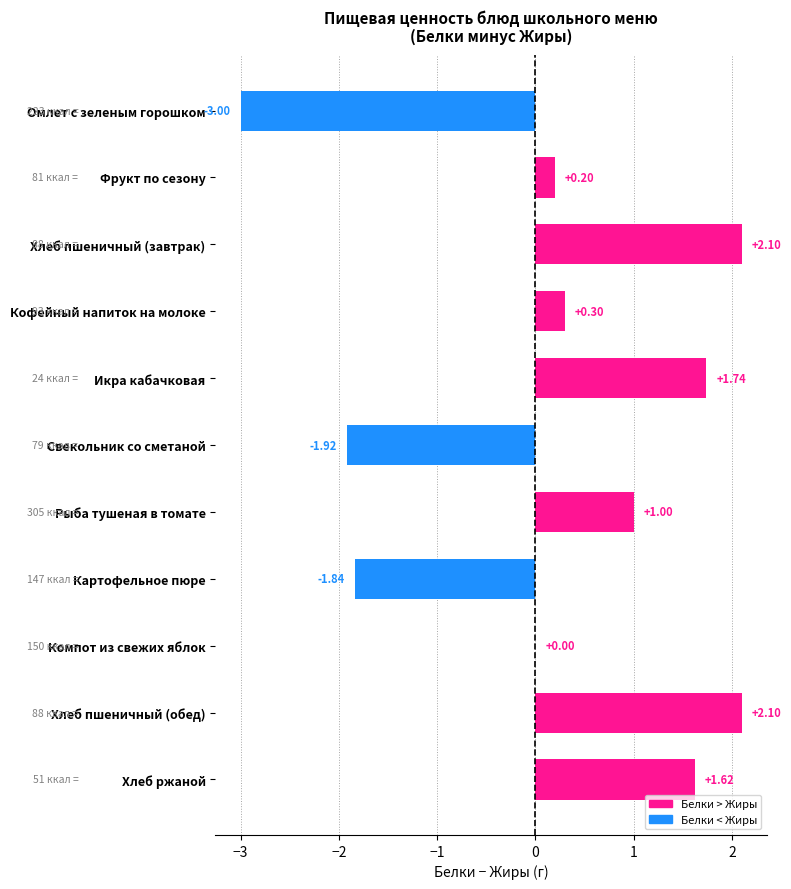

What is the average value?

0.2